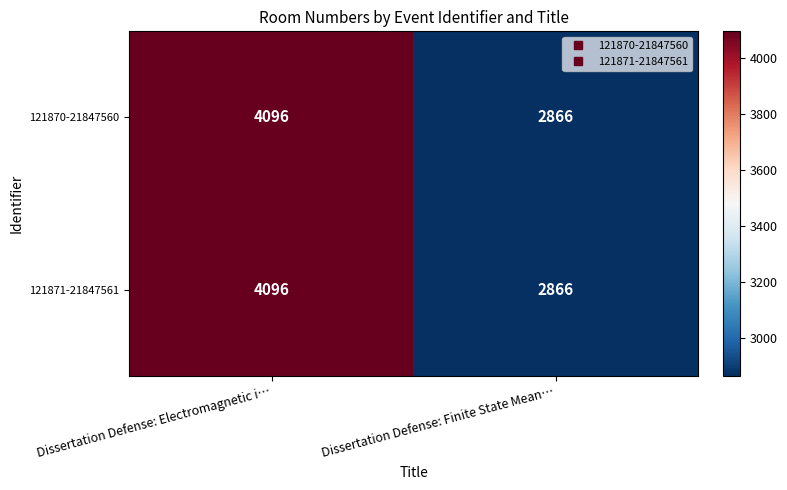

Reading left to right, list all the values displayed in this chart.

121870-21847560: 4096	2866
121871-21847561: 4096	2866